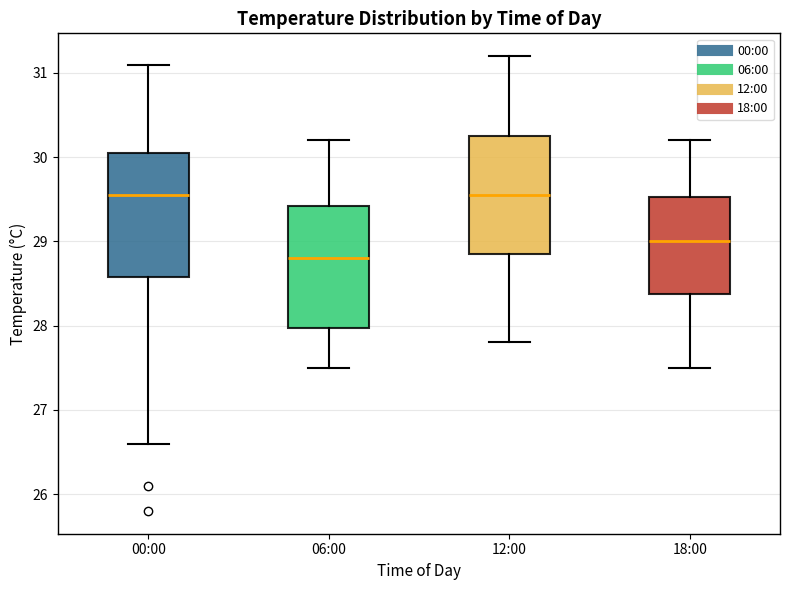

Reading left to right, read every box against the y-axis: the position of its median line, the range the box covers, and the ends of its whiskers. The values are not printed on the chart, so give them approximately, as read against the axis.

00:00: median 29.6, box 28.6 to 30.1, whiskers 26.6 to 31.1
06:00: median 28.8, box 28.0 to 29.4, whiskers 27.5 to 30.2
12:00: median 29.6, box 28.9 to 30.3, whiskers 27.8 to 31.2
18:00: median 29.0, box 28.4 to 29.5, whiskers 27.5 to 30.2